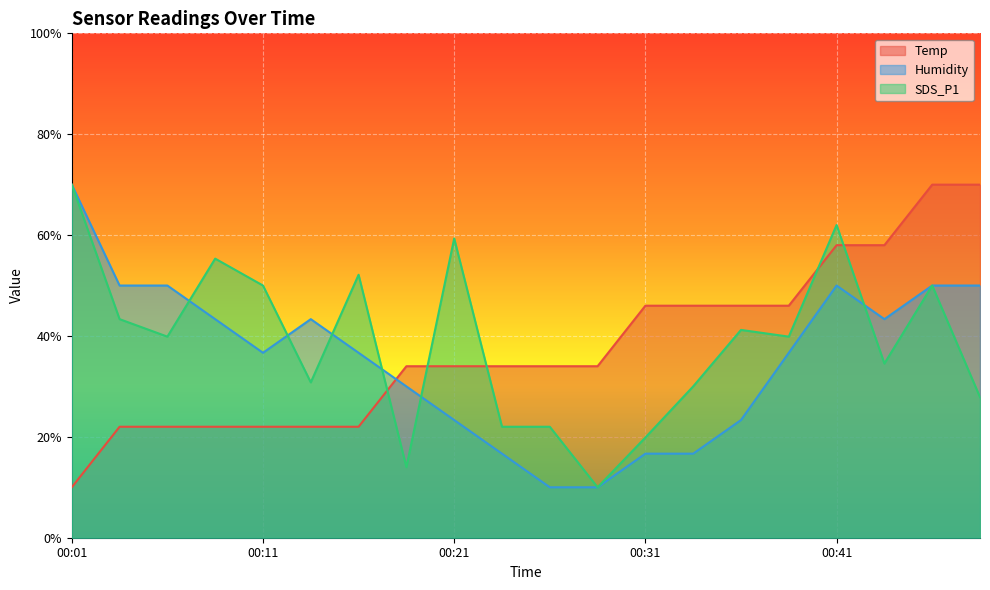

What is the difference between the maximum and minimum values in the SDS_P1 series?

60.0